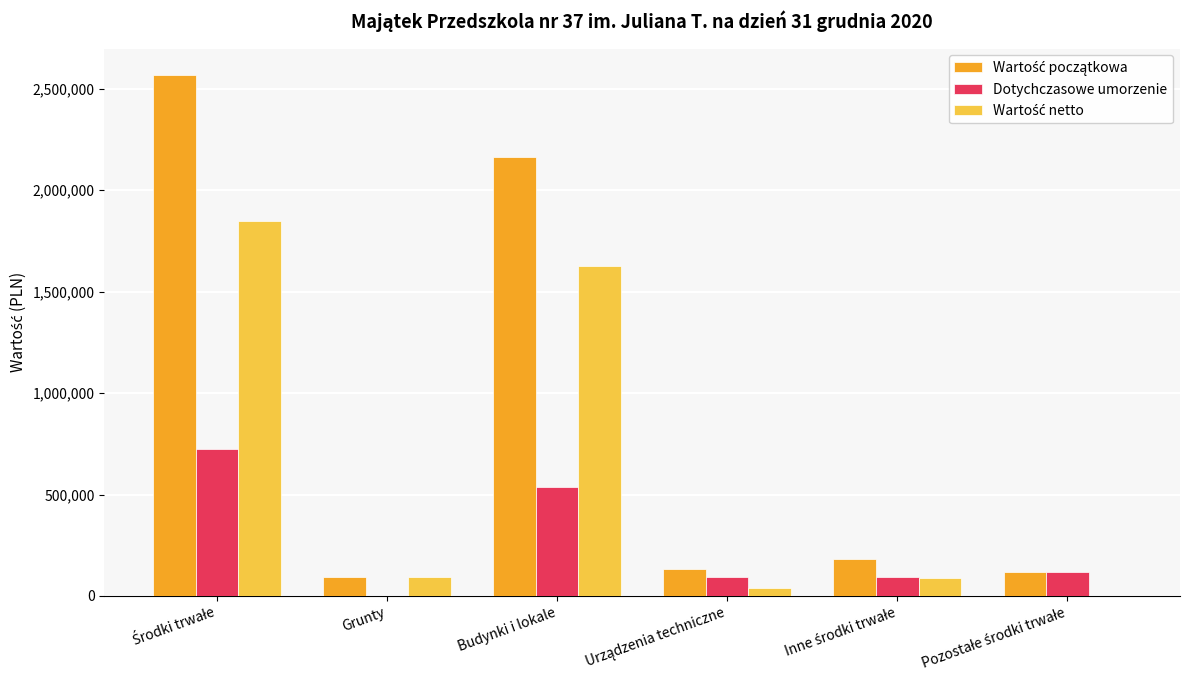

What is the greatest value displayed?

2569779.5